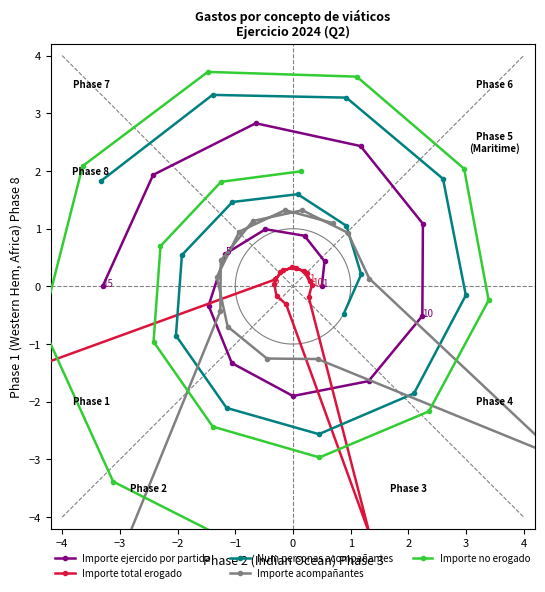

What is the lowest value of the Importe ejercido por partida series?

-1.9